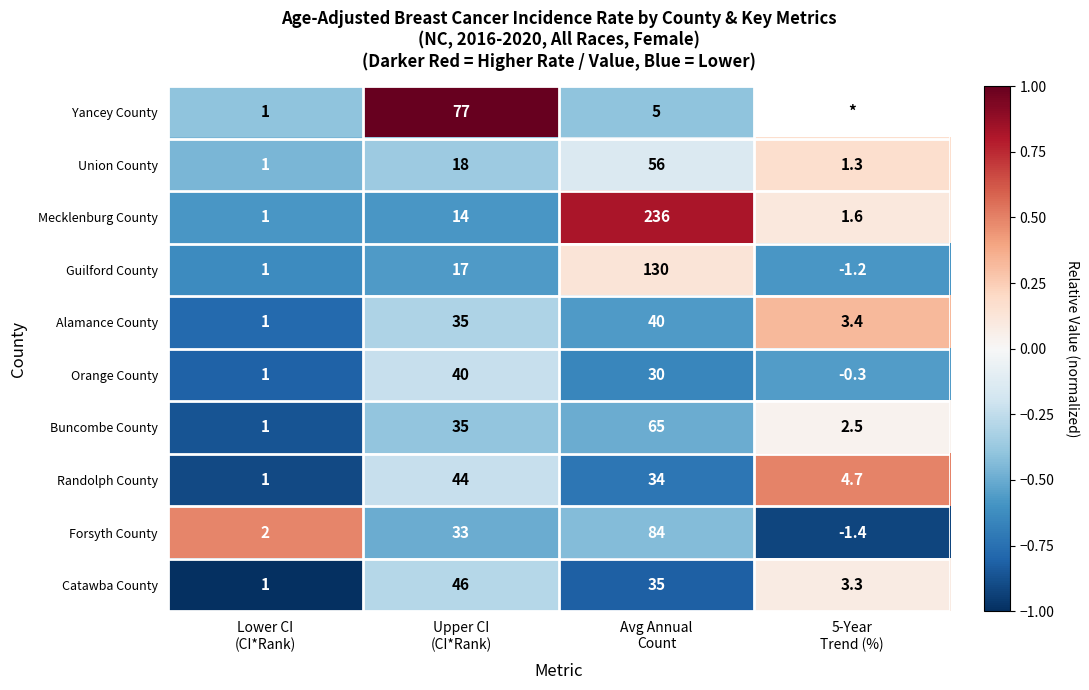

What is the average value of the Catawba County series?

21.3